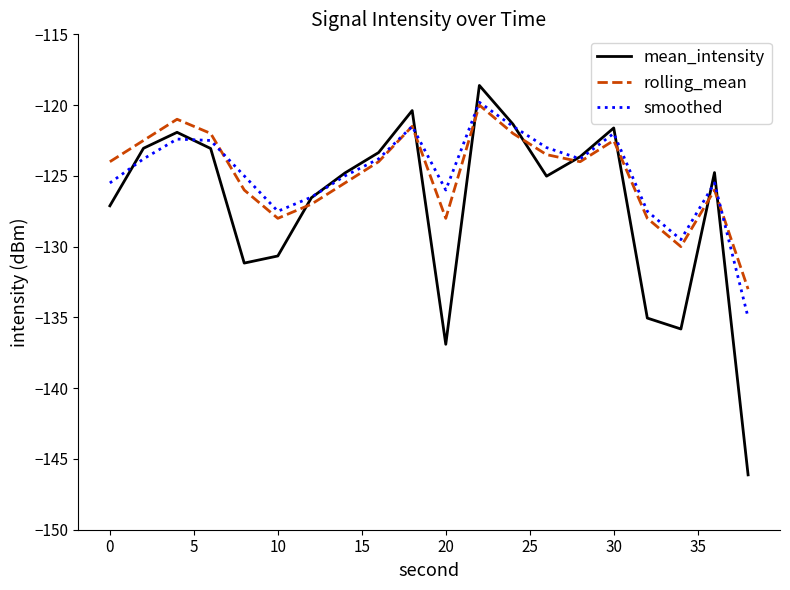

After their last crossing, which series has the higher values: rolling_mean or smoothed?

rolling_mean